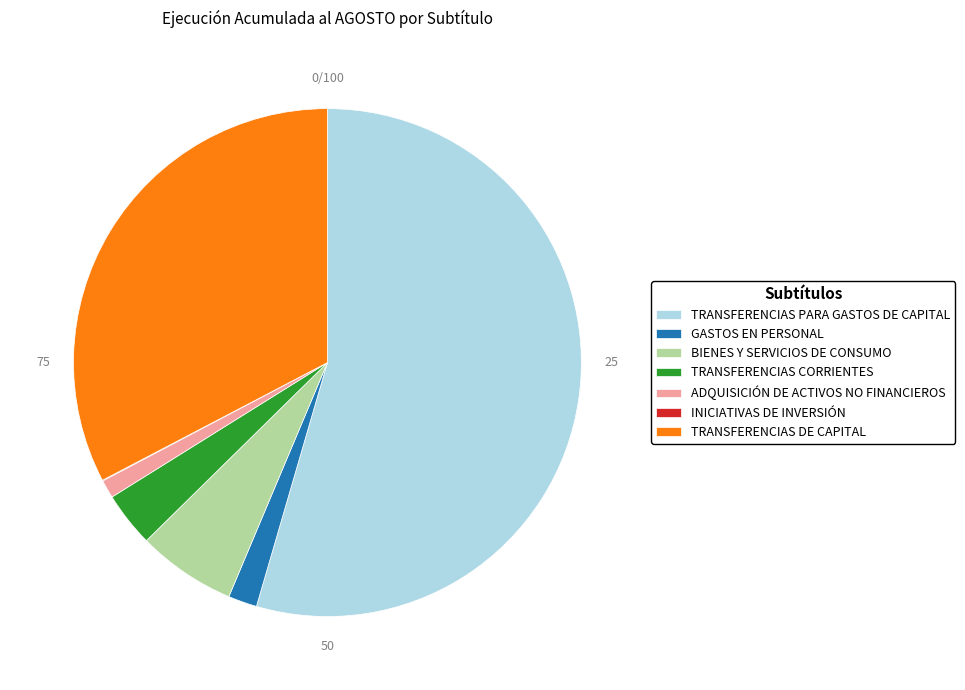

Is there a majority slice in this chart?

Yes